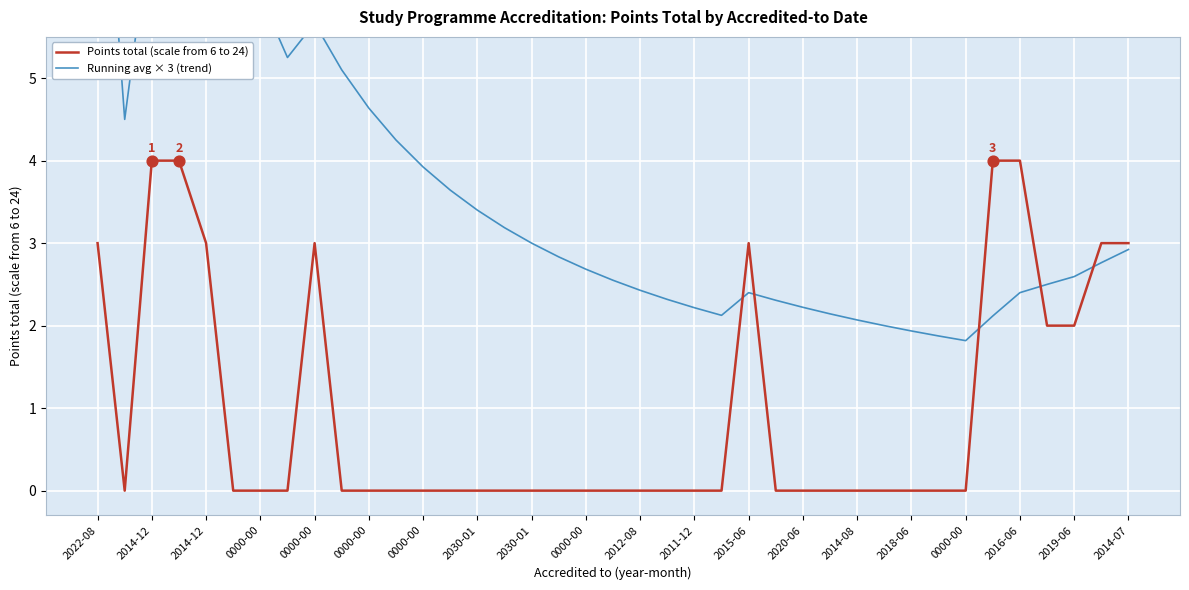

At how many categories does at least one series exceed 7?

3